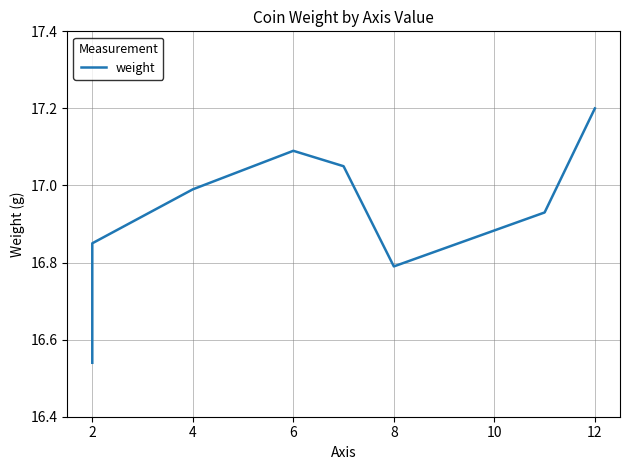

What is the change in value from 2 to 8?

+0.2